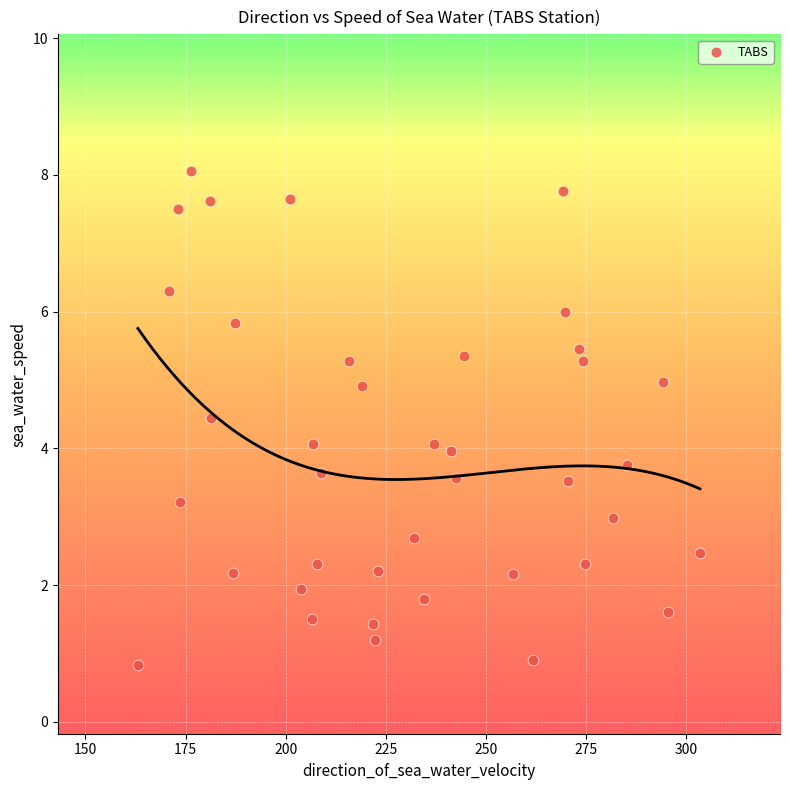

What is the range of X values (max minus min)?

140.3